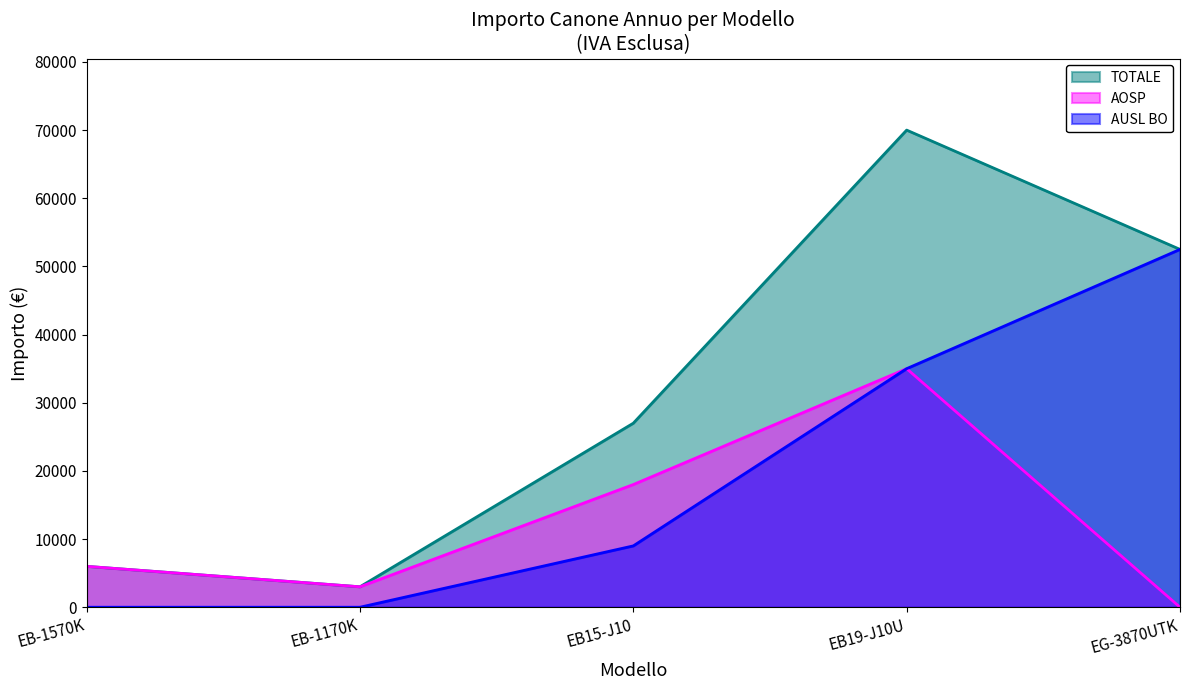

Where is the first local minimum for TOTALE?

EB-1170K